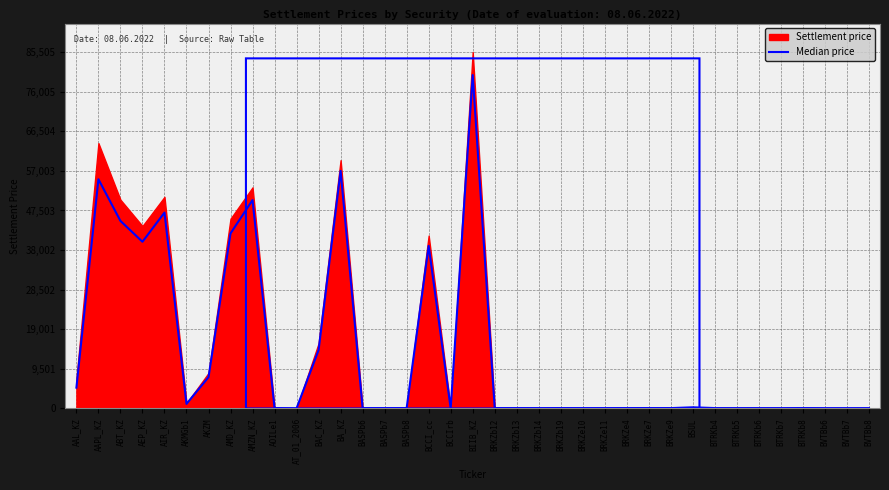

The value at BTRKb6 is 37.5. True or false?

False